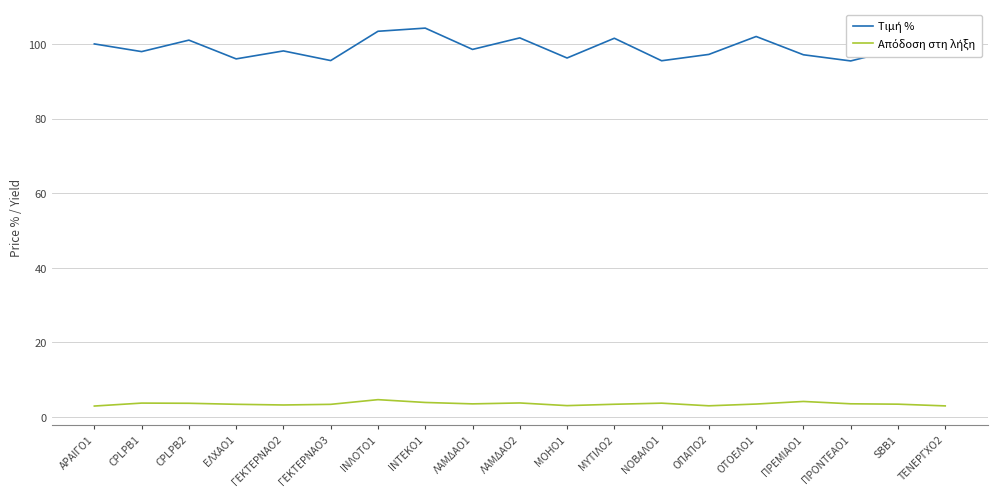

What is the spread (max minus min) of values at CPLPB2?

97.3